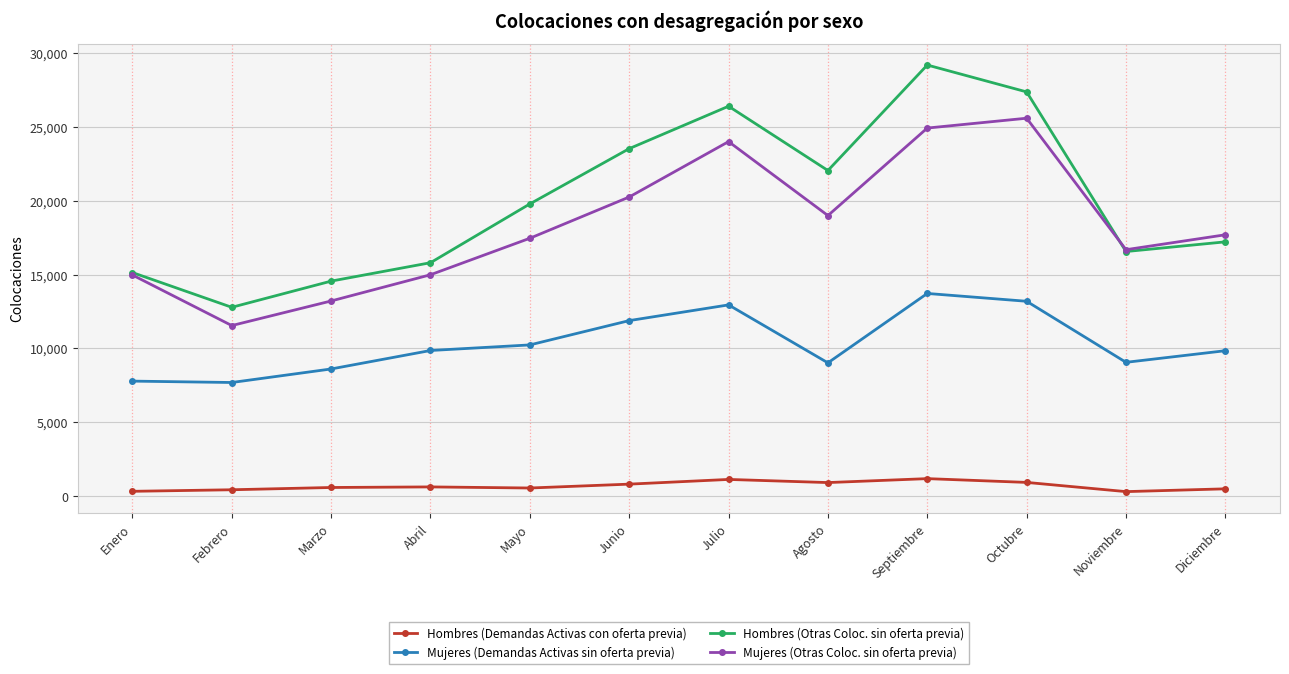

True or false: Hombres (Demandas Activas con oferta previa) and Mujeres (Demandas Activas sin oferta previa) intersect in this chart.

False